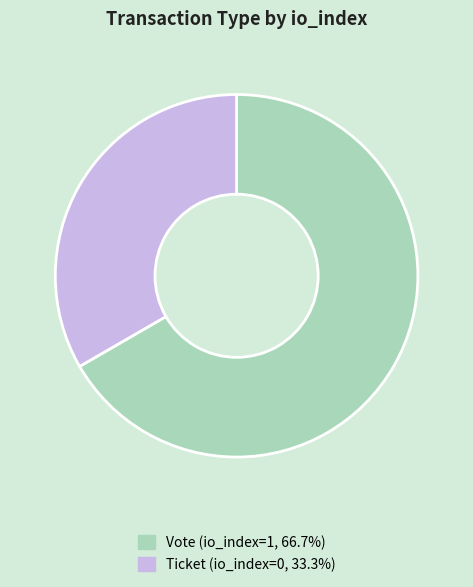

How many segments does this pie chart have?

2